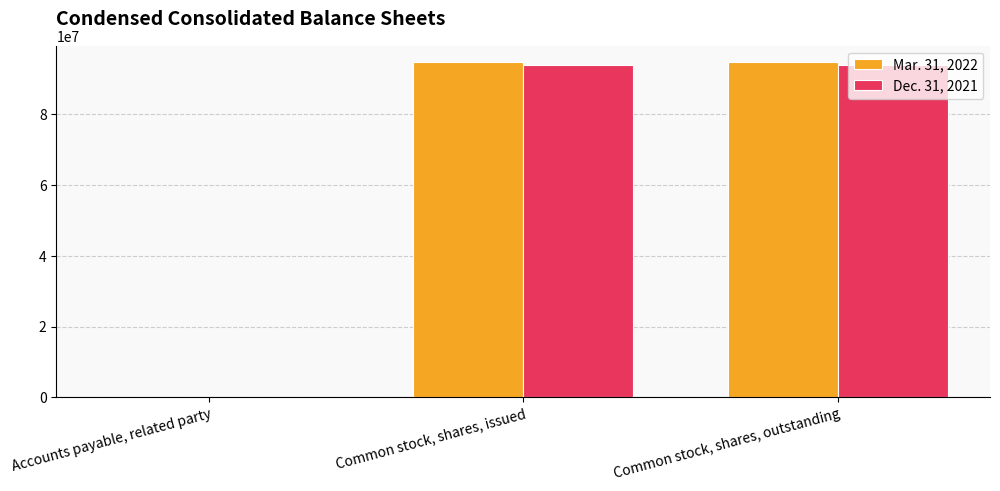

What is the greatest value displayed?

94666196